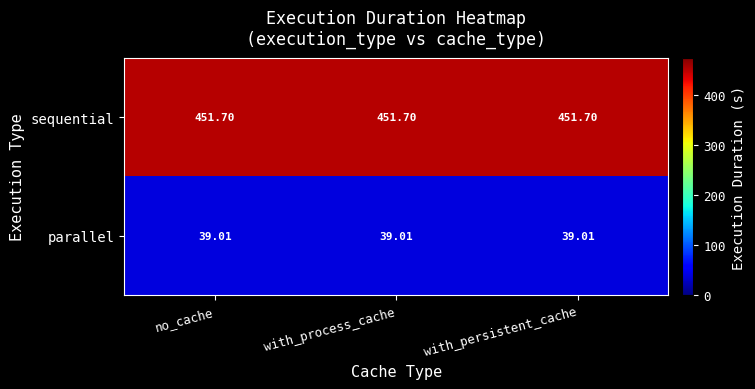

What is the total value across all series at with_persistent_cache?

490.7